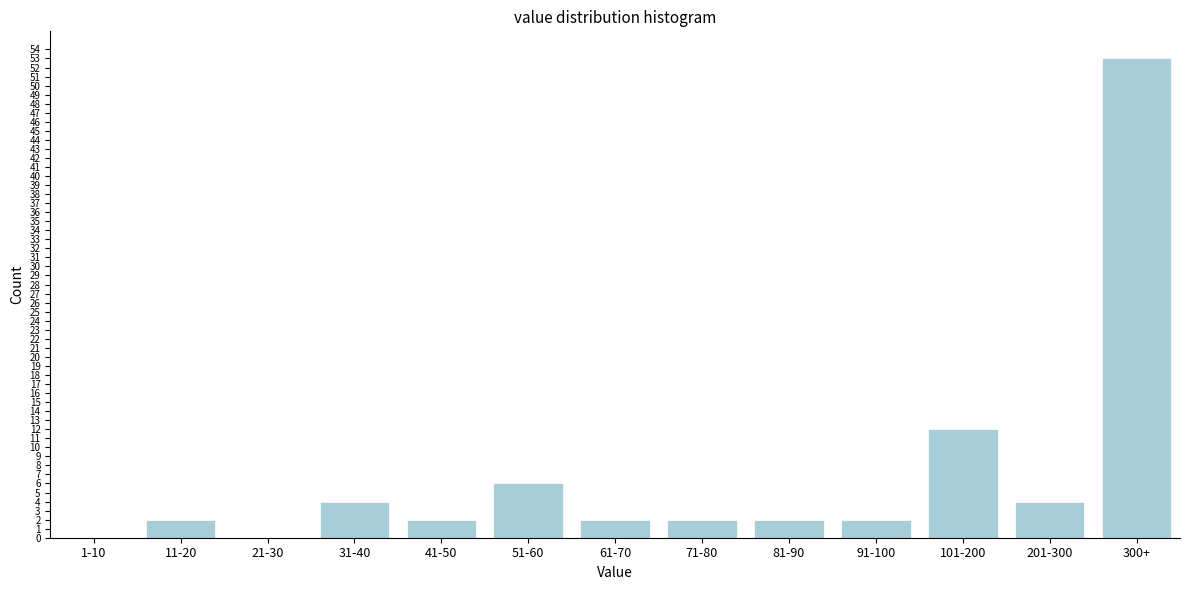

Reading left to right, what are all the values shown in this chart?

1-10=0	11-20=2	21-30=0	31-40=4	41-50=2	51-60=6	61-70=2	71-80=2	81-90=2	91-100=2	101-200=12	201-300=4	300+=53